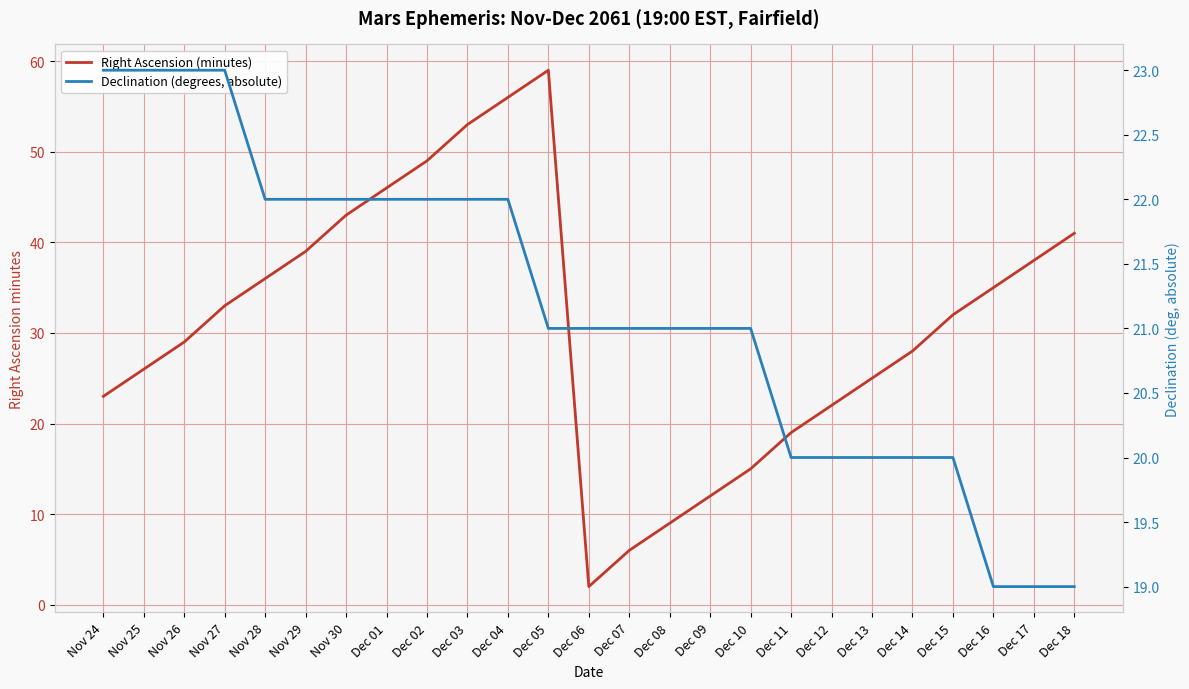

What is the difference between the second highest and minimum values in the Right Ascension (minutes) series?

54